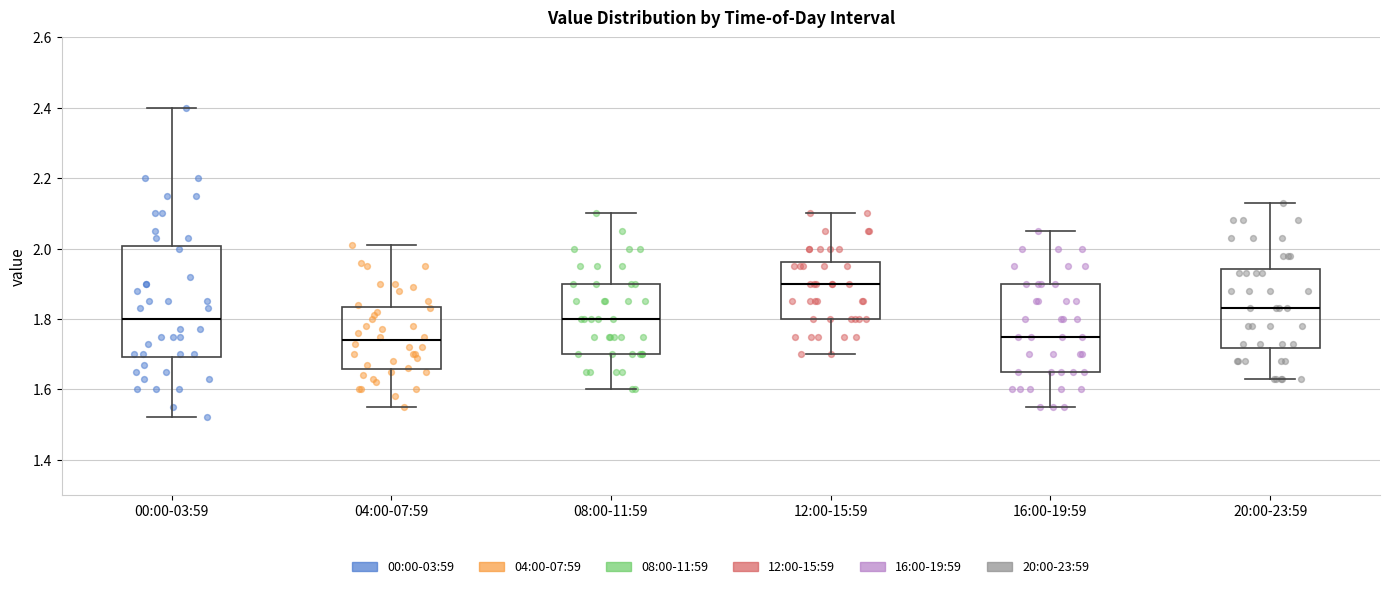

Reading left to right, transcribe this box plot: for each box, give where its median line is, the range the box spans, and where its two whiskers end, as read against the y-axis. The values are not printed on the chart, so give them approximately, as read against the axis.

00:00-03:59: median 1.80, box 1.70 to 2.00, whiskers 1.52 to 2.40
04:00-07:59: median 1.74, box 1.66 to 1.84, whiskers 1.56 to 2.02
08:00-11:59: median 1.80, box 1.70 to 1.90, whiskers 1.60 to 2.10
12:00-15:59: median 1.90, box 1.80 to 1.96, whiskers 1.70 to 2.10
16:00-19:59: median 1.76, box 1.66 to 1.90, whiskers 1.56 to 2.06
20:00-23:59: median 1.84, box 1.72 to 1.94, whiskers 1.64 to 2.14